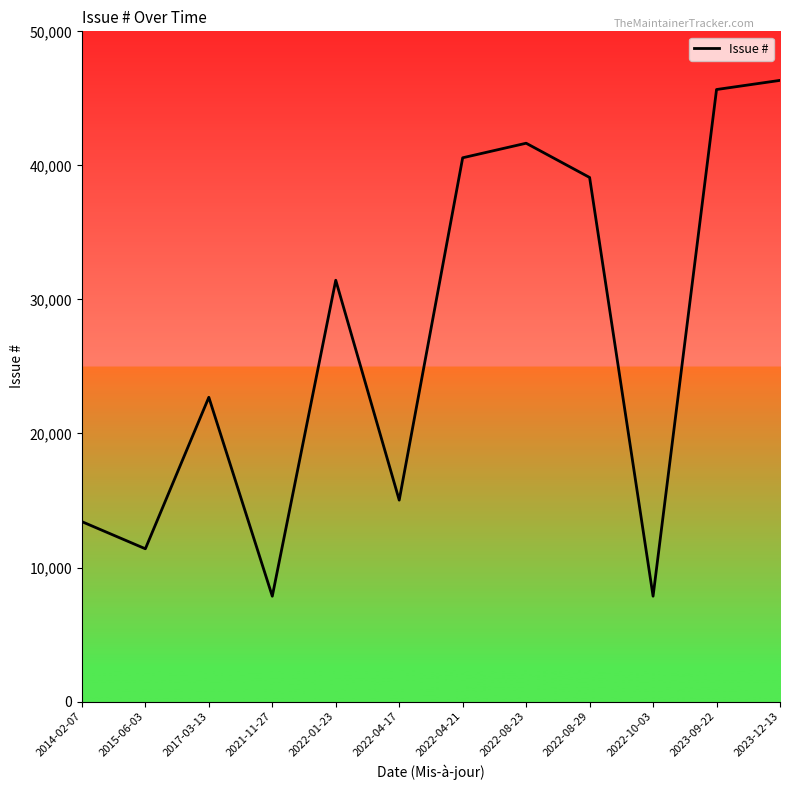

Does the chart have visible grid lines?

No